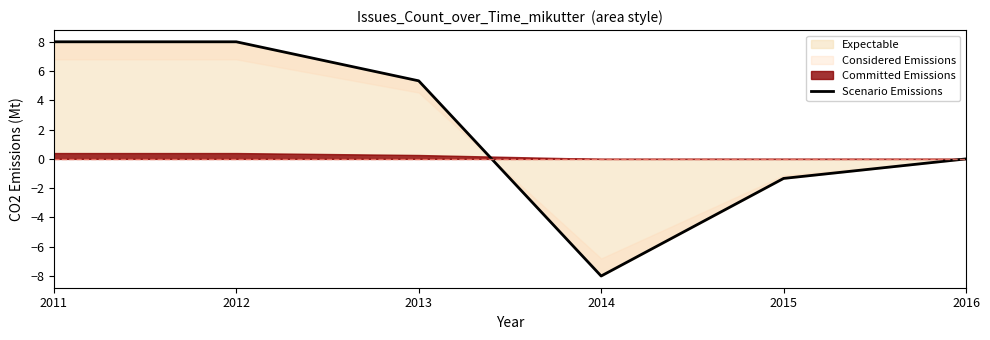

What is the value of the 3rd point from the left?

5.3